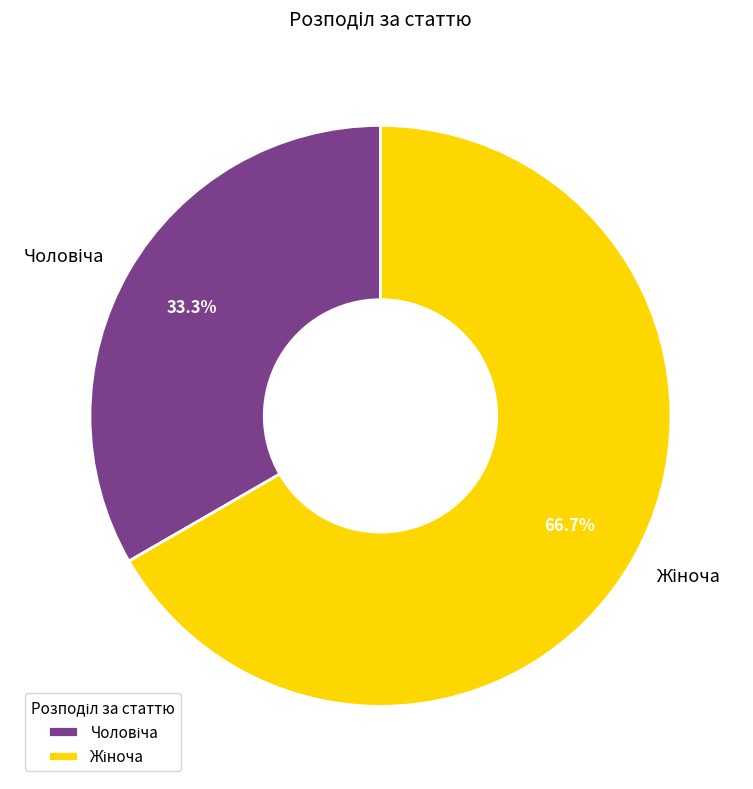

Is there a majority slice in this chart?

Yes